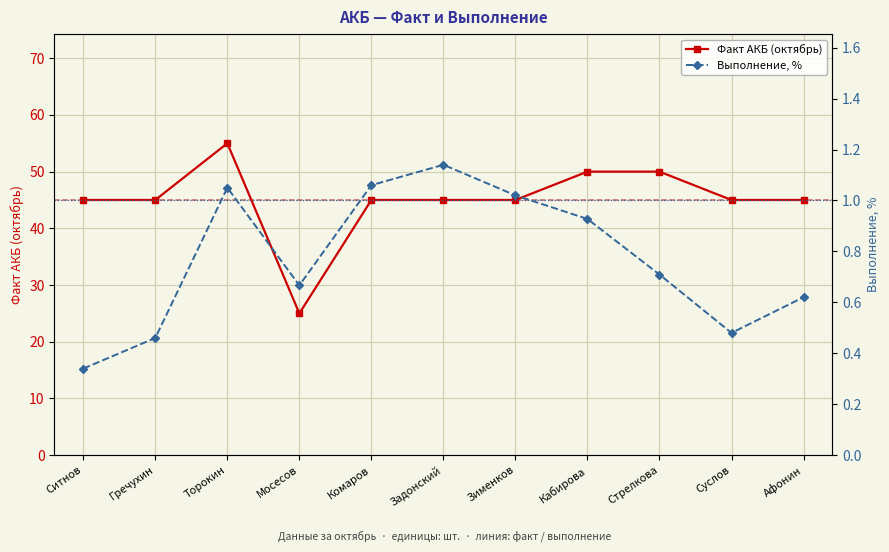

True or false: Выполнение, % and Факт АКБ (октябрь) cross at least once.

False